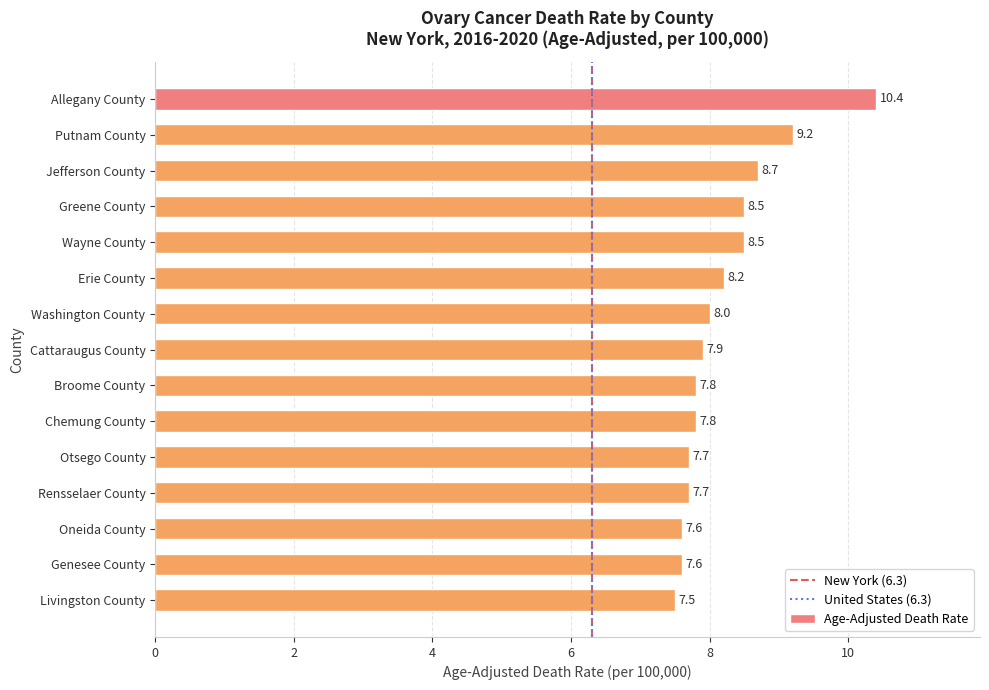

What is the ratio of the value at Rensselaer County to the value at Otsego County?

1.0